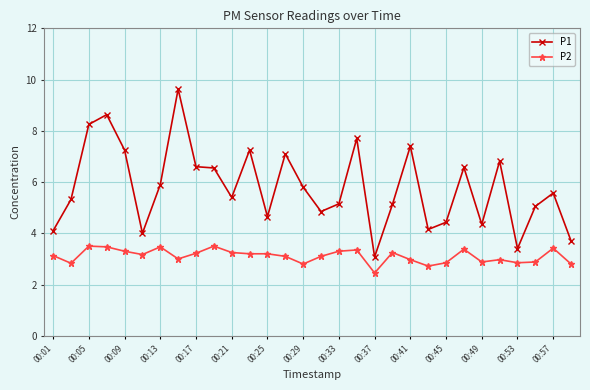

Which series has the largest range (max minus min)?

P1